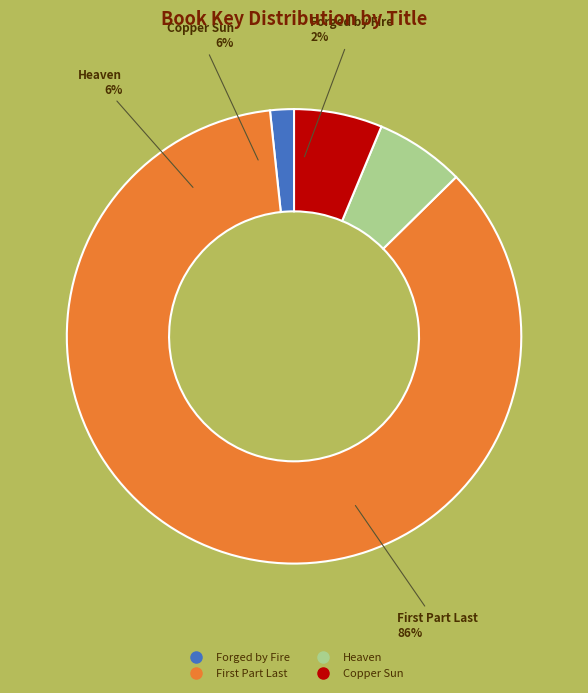

To the nearest percent, what percentage of the pie is Heaven?

6%